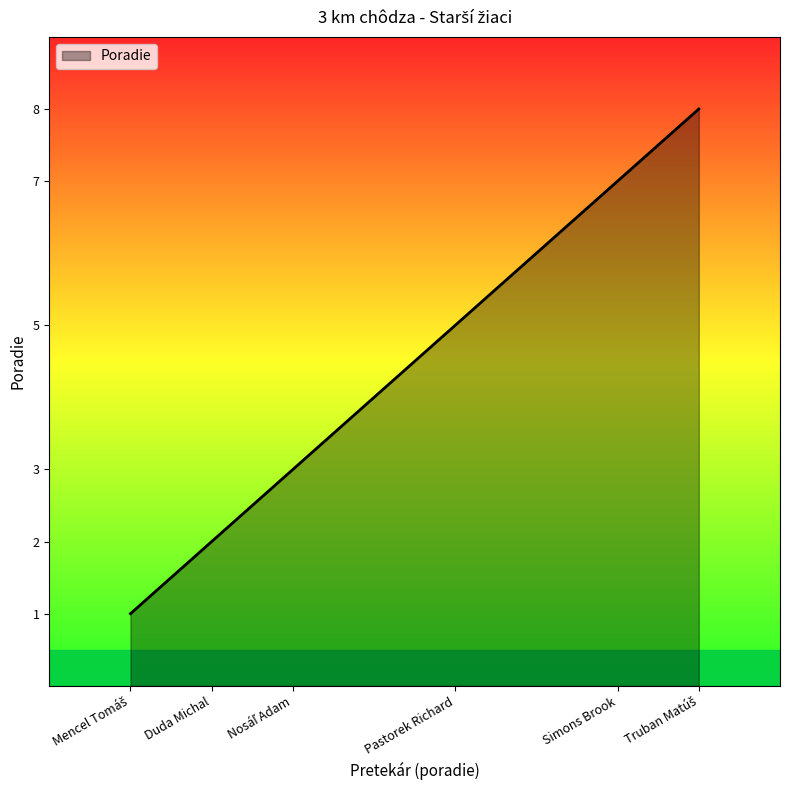

True or false: the data has more than 1 interior local peaks.

False